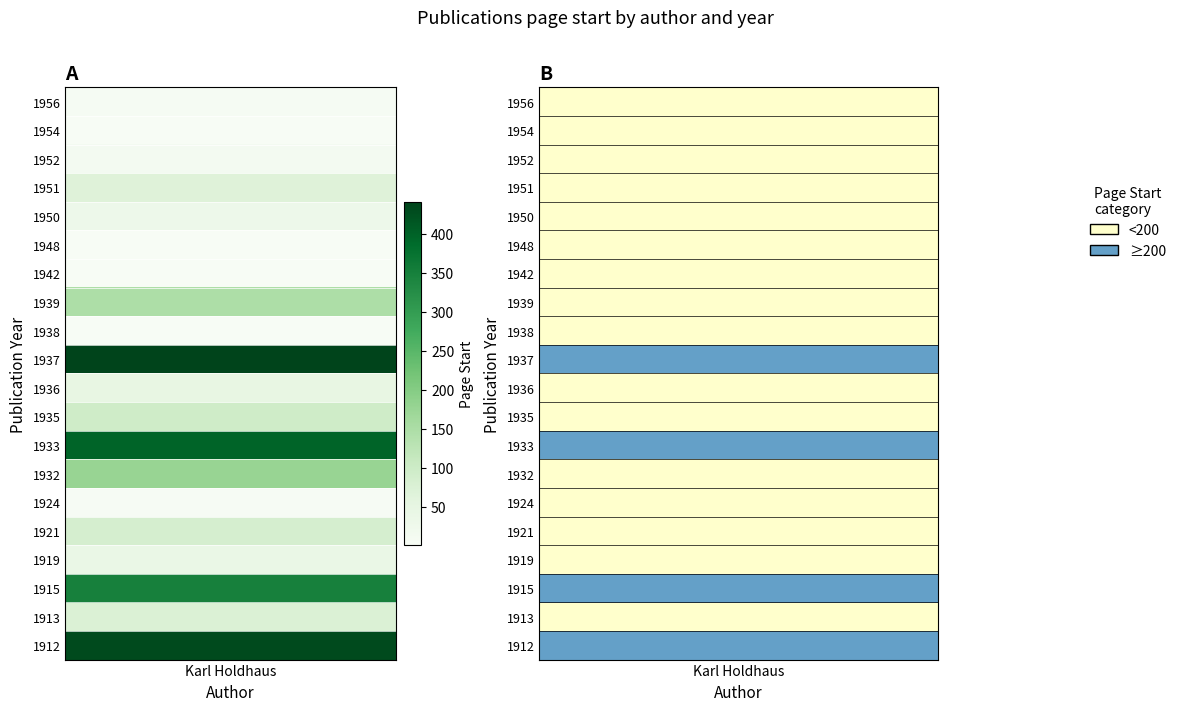

At which label does the data first exceed 67?

1939